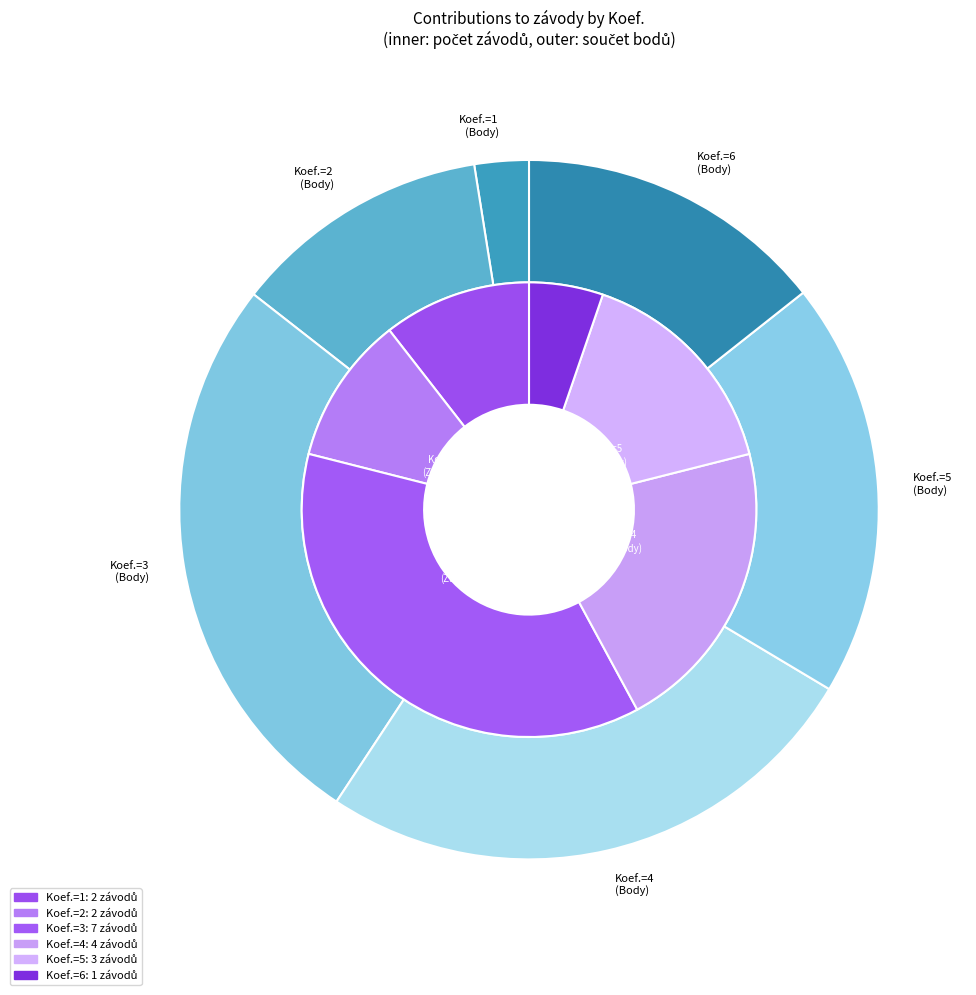

To the nearest percent, what is the average slice percentage?

17%